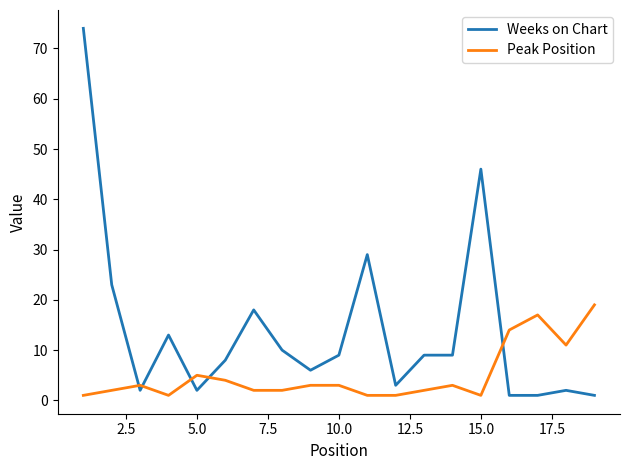

True or false: Peak Position and Weeks on Chart cross at least once.

True